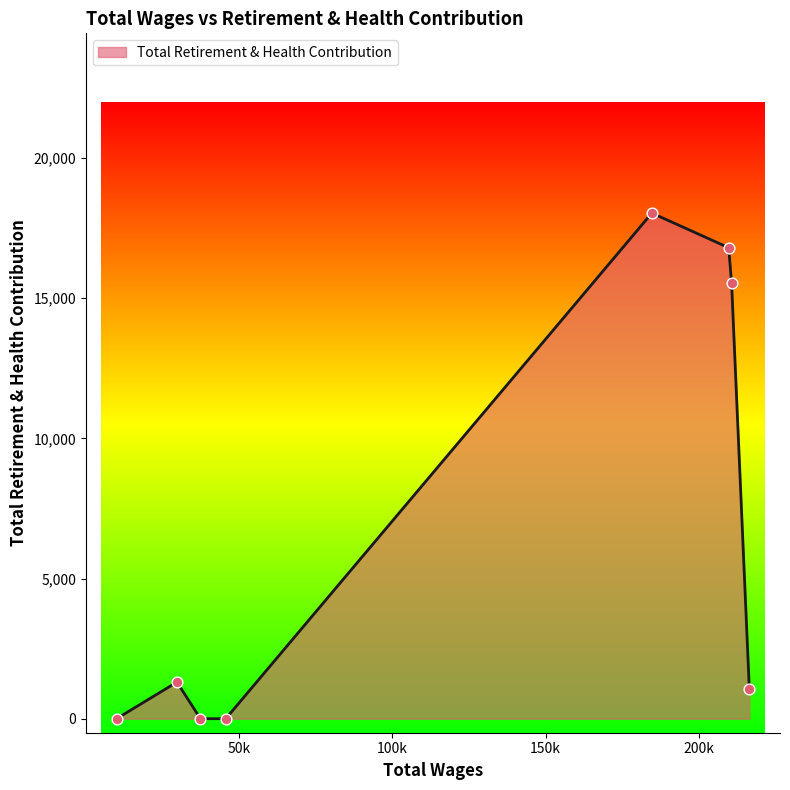

What is the difference between the maximum and minimum values?

18035